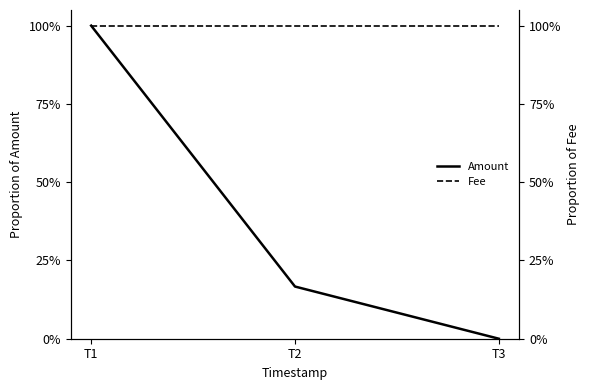

At which label is Amount closest to 50?

T2